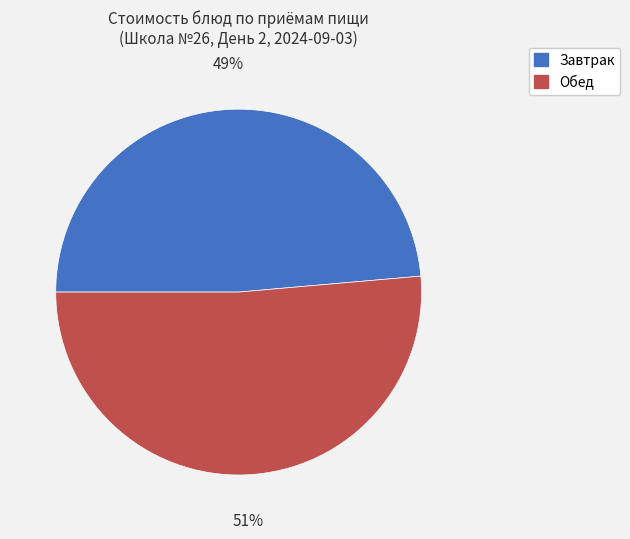

Is there any slice that represents more than half of the pie?

Yes